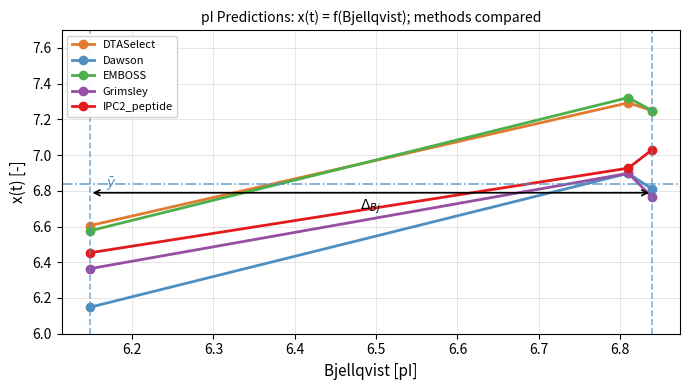

At how many categories does at least one series exceed 6?

3